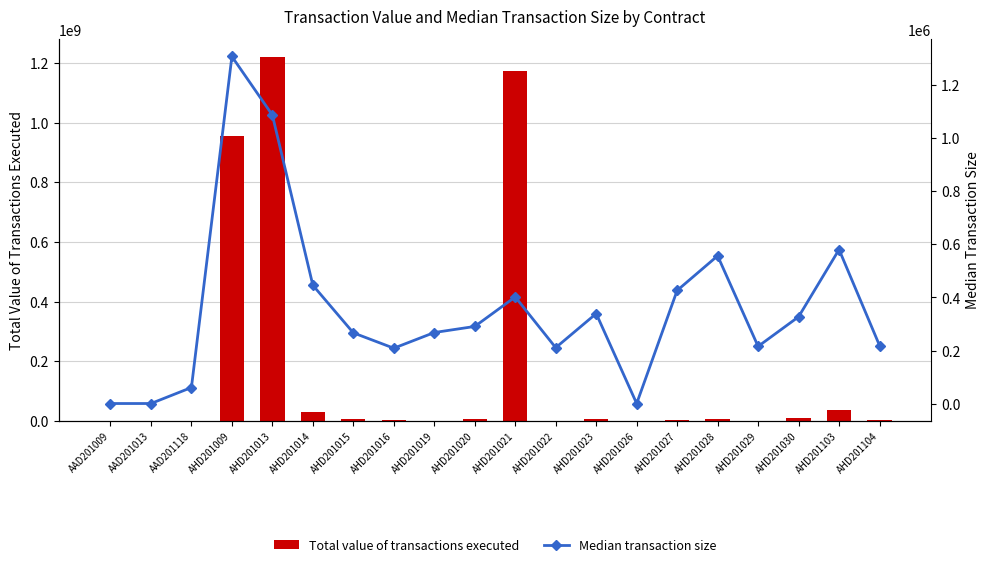

Between AHD201030 and AHD201016, which is larger?

AHD201030